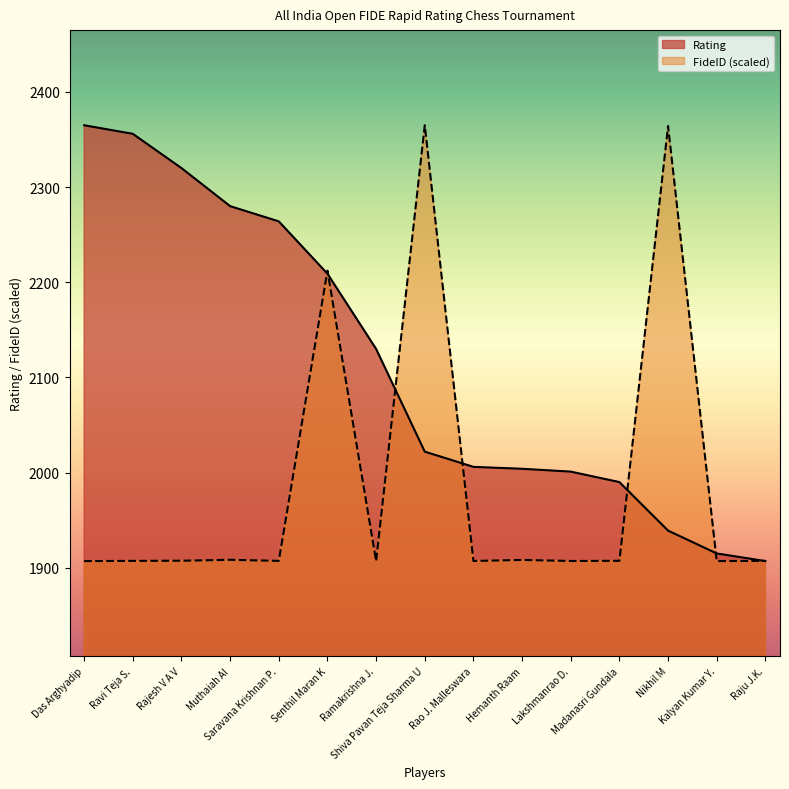

Between Das Arghyadip and Lakshmanrao D., which series saw the biggest shift?

Rating